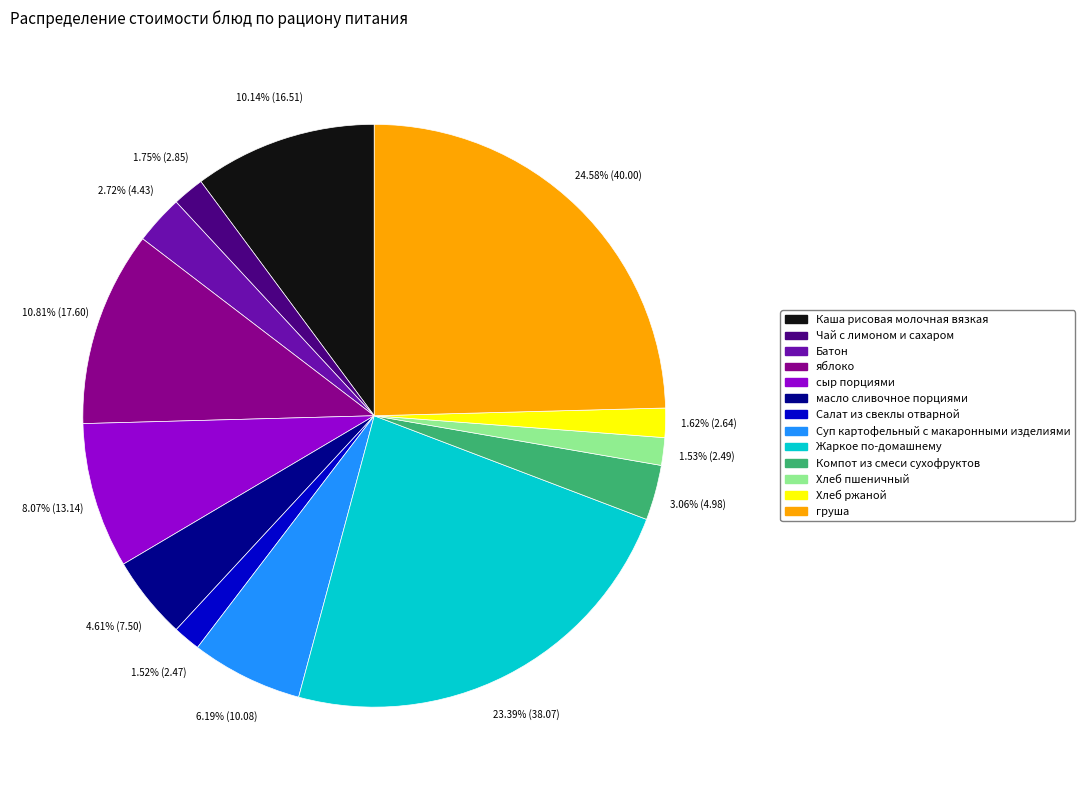

Is масло сливочное порциями the majority of the pie?

No